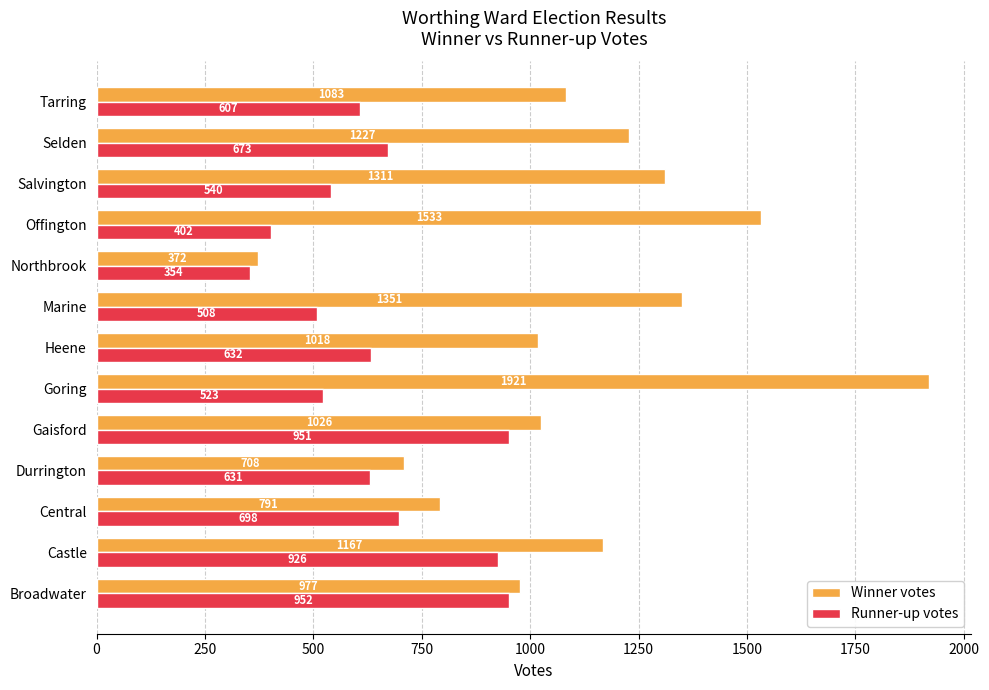

Which category has the highest value across all series?

Goring